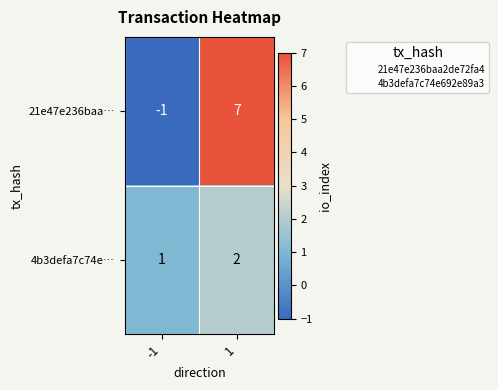

True or false: 21e47e236baa… has a value of -1 at -1.

True